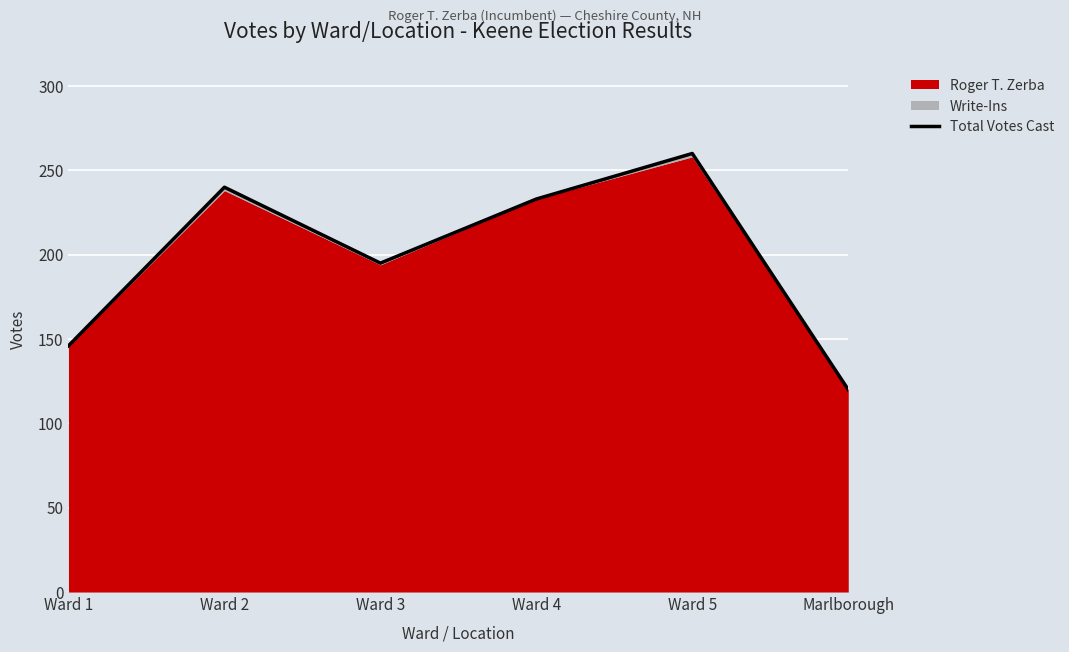

Which category has the highest value across all series?

Ward 5